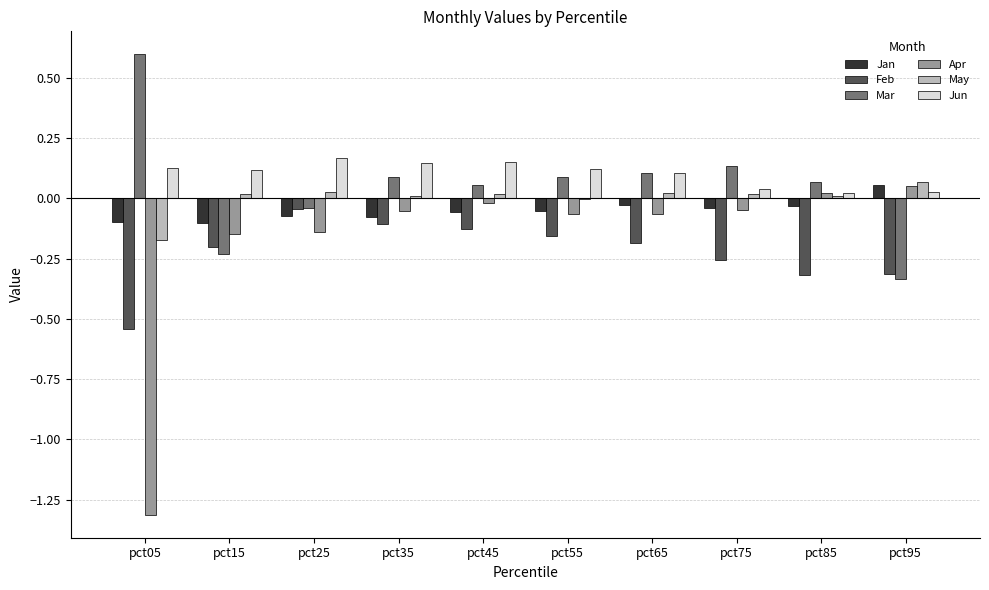

True or false: May has a value of 0.0 at pct15.

True